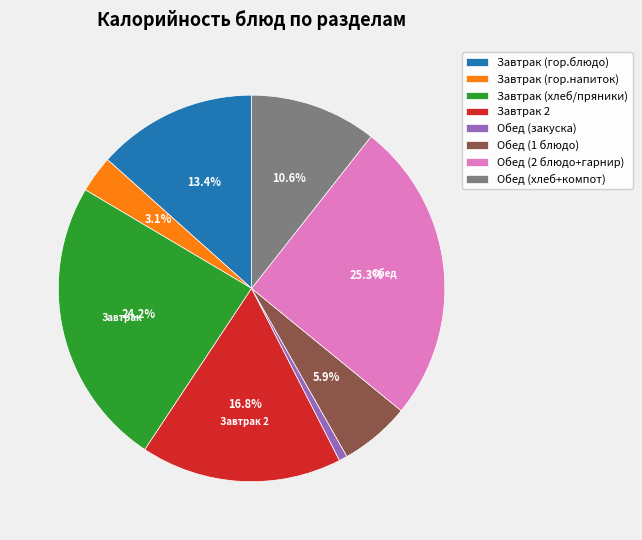

Is Обед (1 блюдо) the majority of the pie?

No